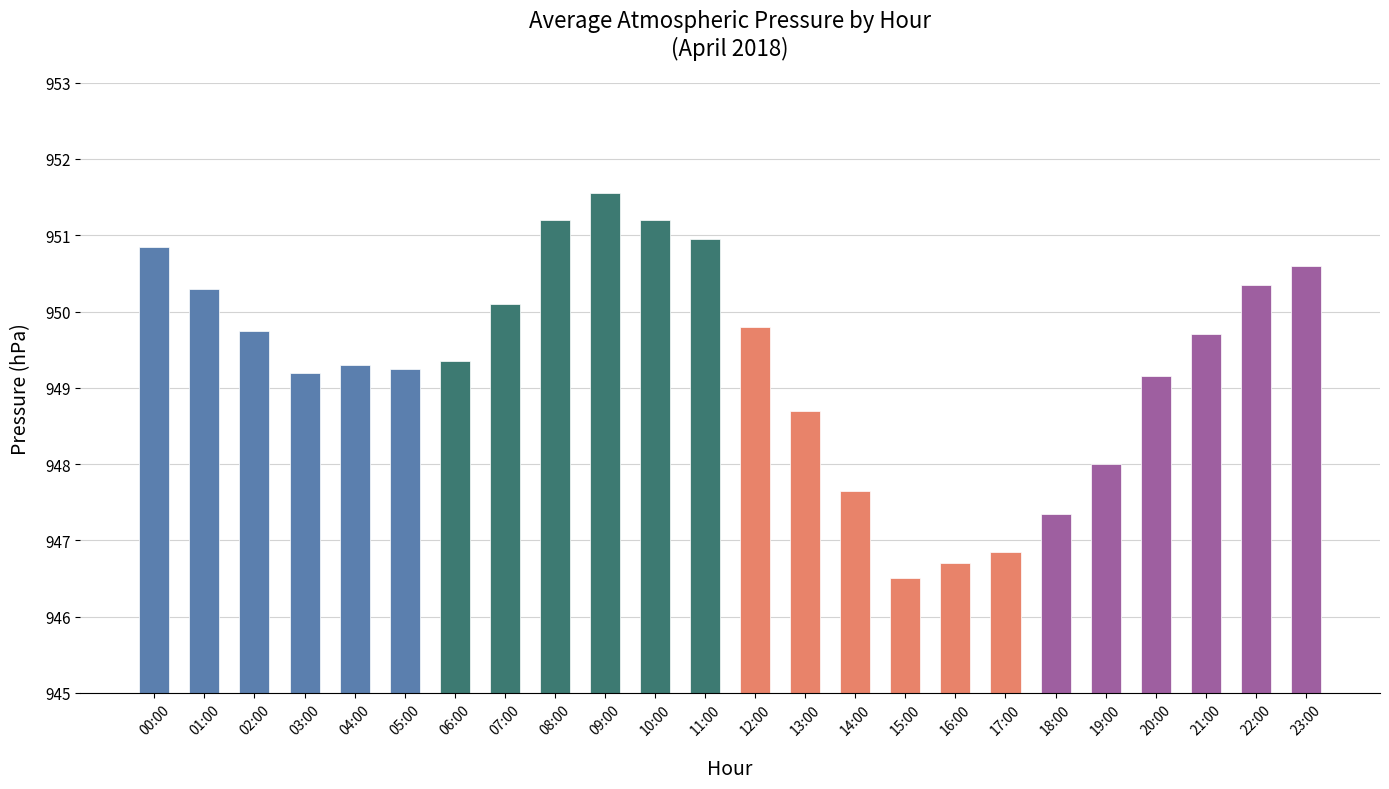

True or false: the data shows 948.7 at 13:00.

True